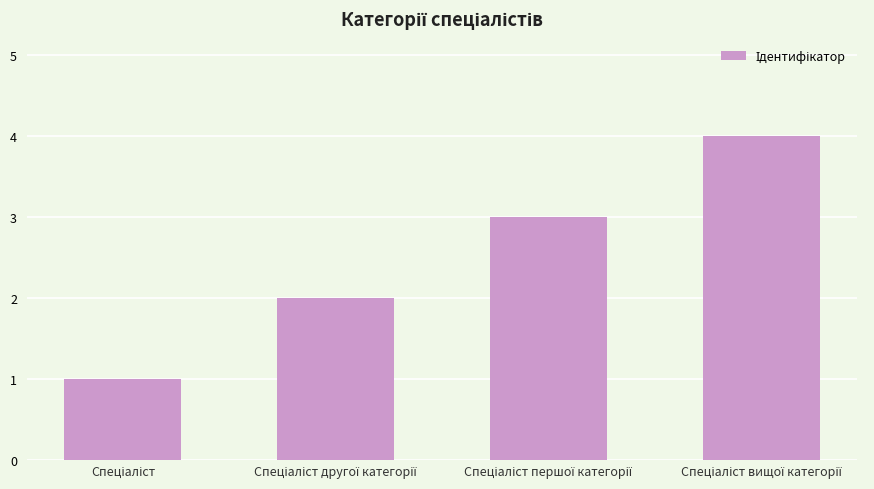

What is the maximum value shown in the chart?

4